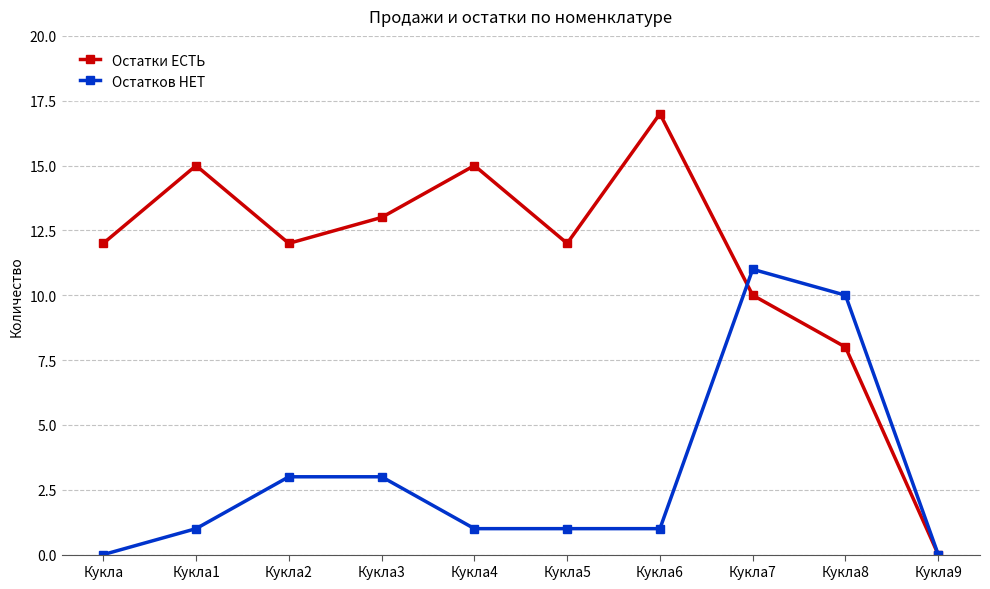

List the series in order of their peak value, highest first.

Остатки ЕСТЬ, Остатков НЕТ